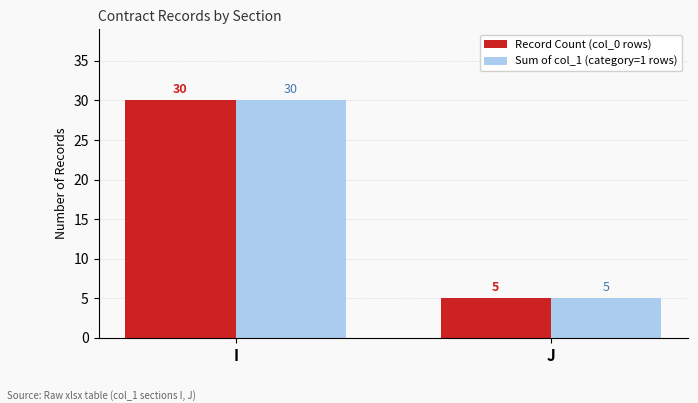

How many Record Count (col_0 rows) values are between 5 and 30?

2